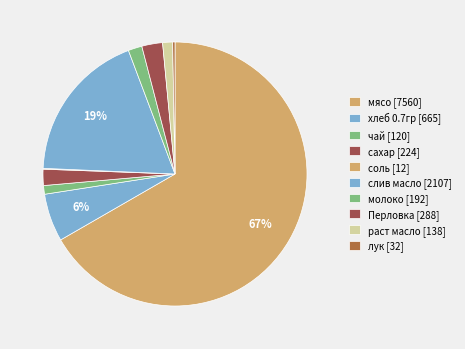

What portion of the pie excludes лук?

99.7%